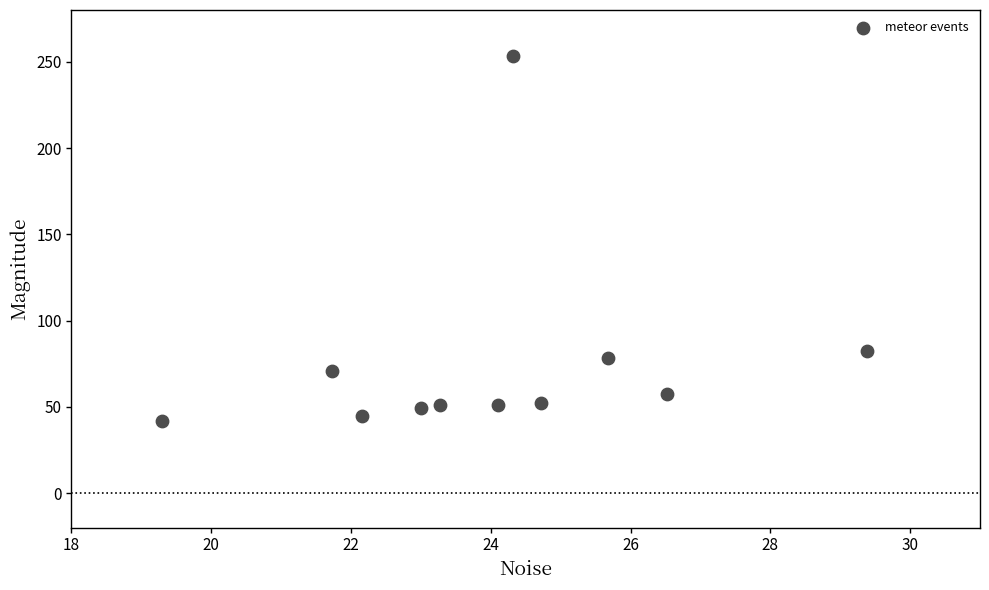

What Y value in the scatter plot is closest to 147?

82.2